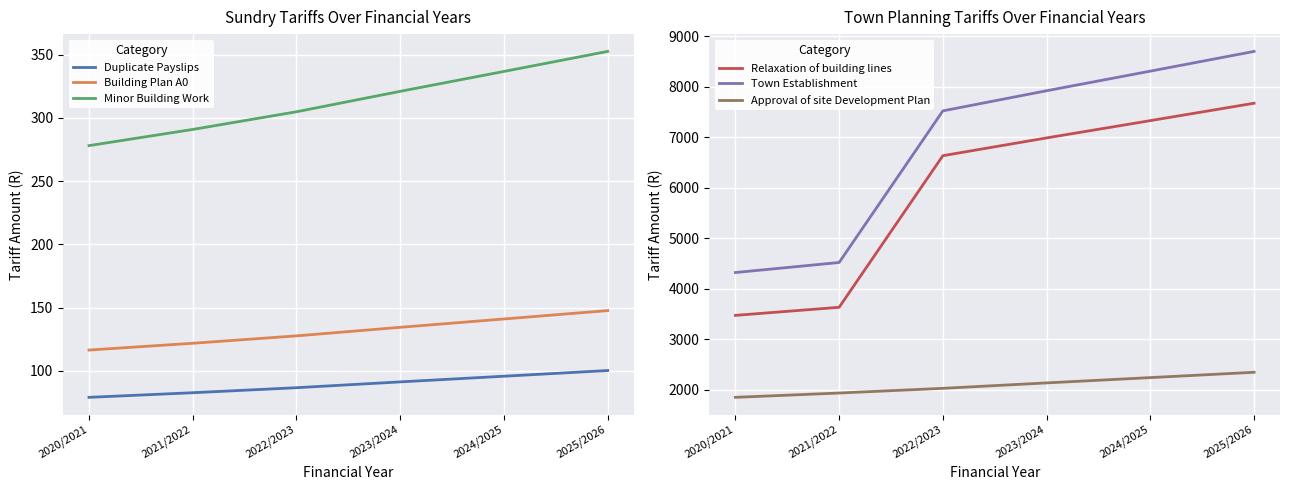

How many lines are shown in the chart?

6